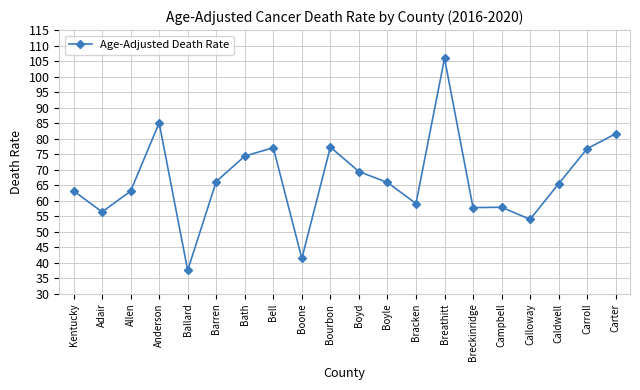

True or false: the data shows 65.9 at Boyle.

True